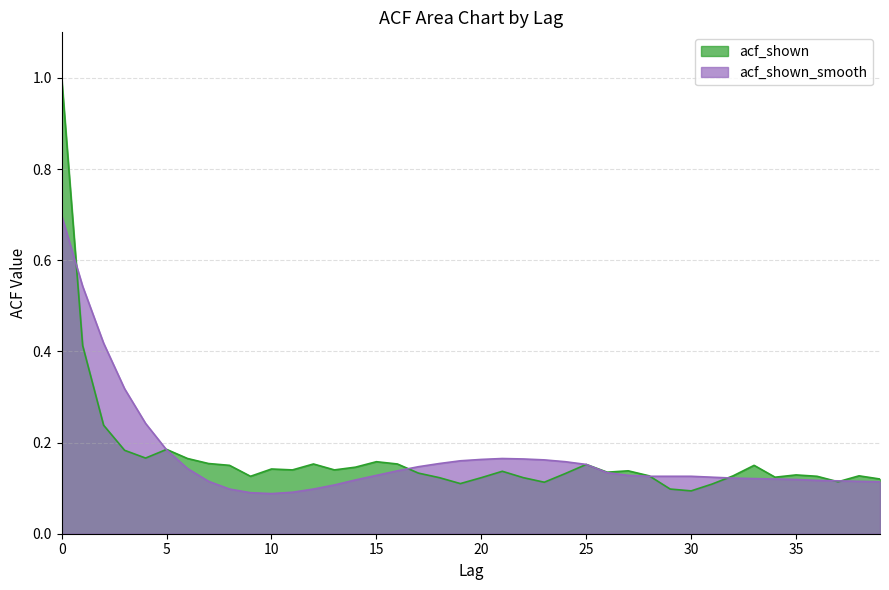

True or false: acf_shown_smooth has a value of 0.2 at 12.

False